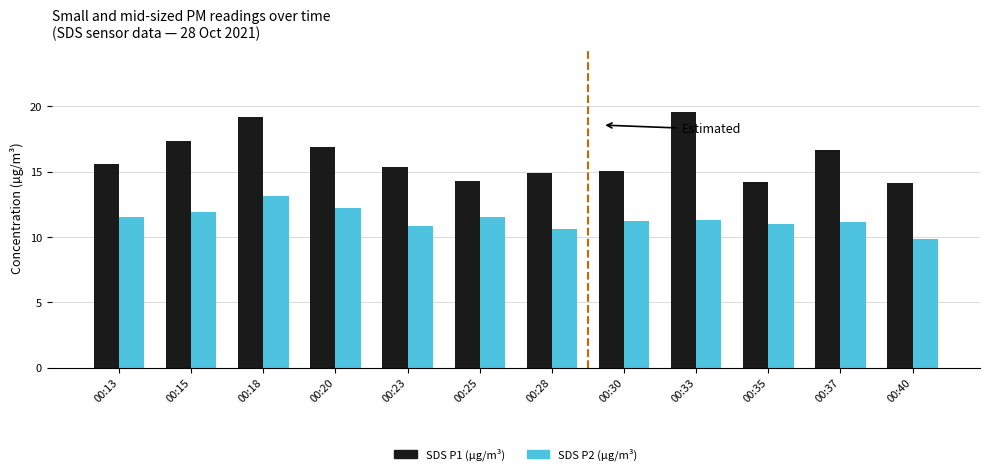

Which series has the largest total across all categories?

SDS P1 (µg/m³)